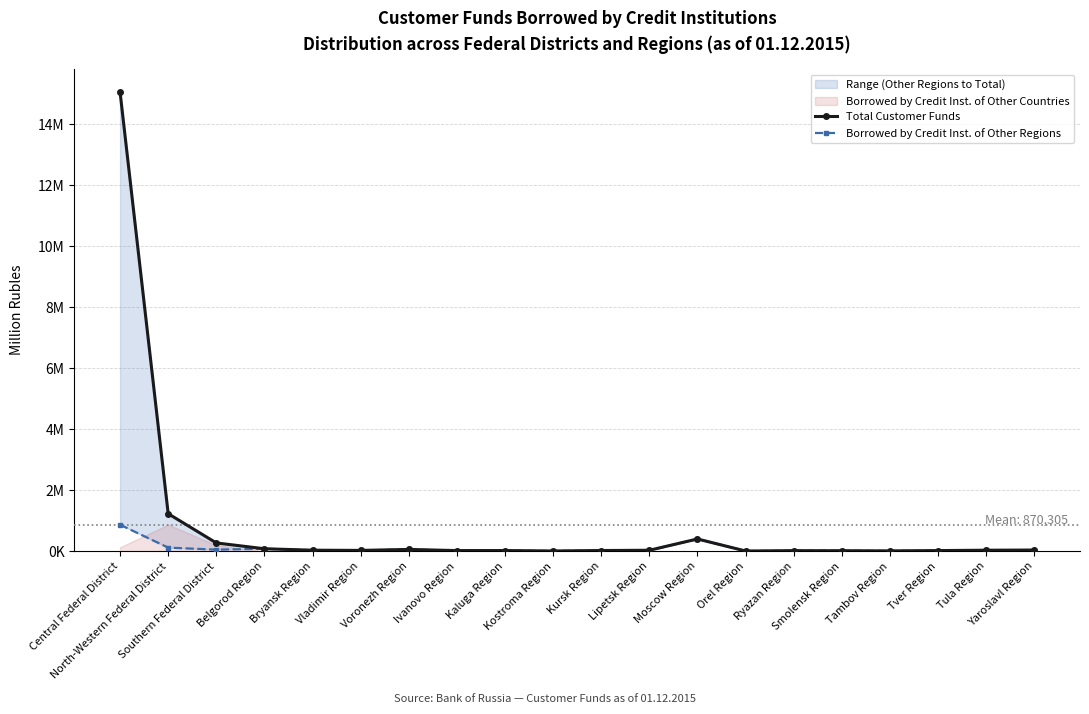

Reading right to left, list all the values displayed in this chart.

Total Customer Funds: Yaroslavl Region=38312	Tula Region=32902	Tver Region=20997	Tambov Region=10482	Smolensk Region=16302	Ryazan Region=18316	Orel Region=6851	Moscow Region=401437	Lipetsk Region=31570	Kursk Region=22691	Kostroma Region=7869	Kaluga Region=21893	Ivanovo Region=20855	Voronezh Region=58344	Vladimir Region=26813	Bryansk Region=33431	Belgorod Region=80916	Southern Federal District=271780	North-Western Federal District=1230471	Central Federal District=15053874
Borrowed by Credit Inst. of Other Regions: Yaroslavl Region=37811	Tula Region=32857	Tver Region=19568	Tambov Region=10468	Smolensk Region=15862	Ryazan Region=17009	Orel Region=6310	Moscow Region=400206	Lipetsk Region=30394	Kursk Region=21753	Kostroma Region=7176	Kaluga Region=20790	Ivanovo Region=20236	Voronezh Region=57553	Vladimir Region=26429	Bryansk Region=33431	Belgorod Region=79912	Southern Federal District=51862	North-Western Federal District=117799	Central Federal District=868429